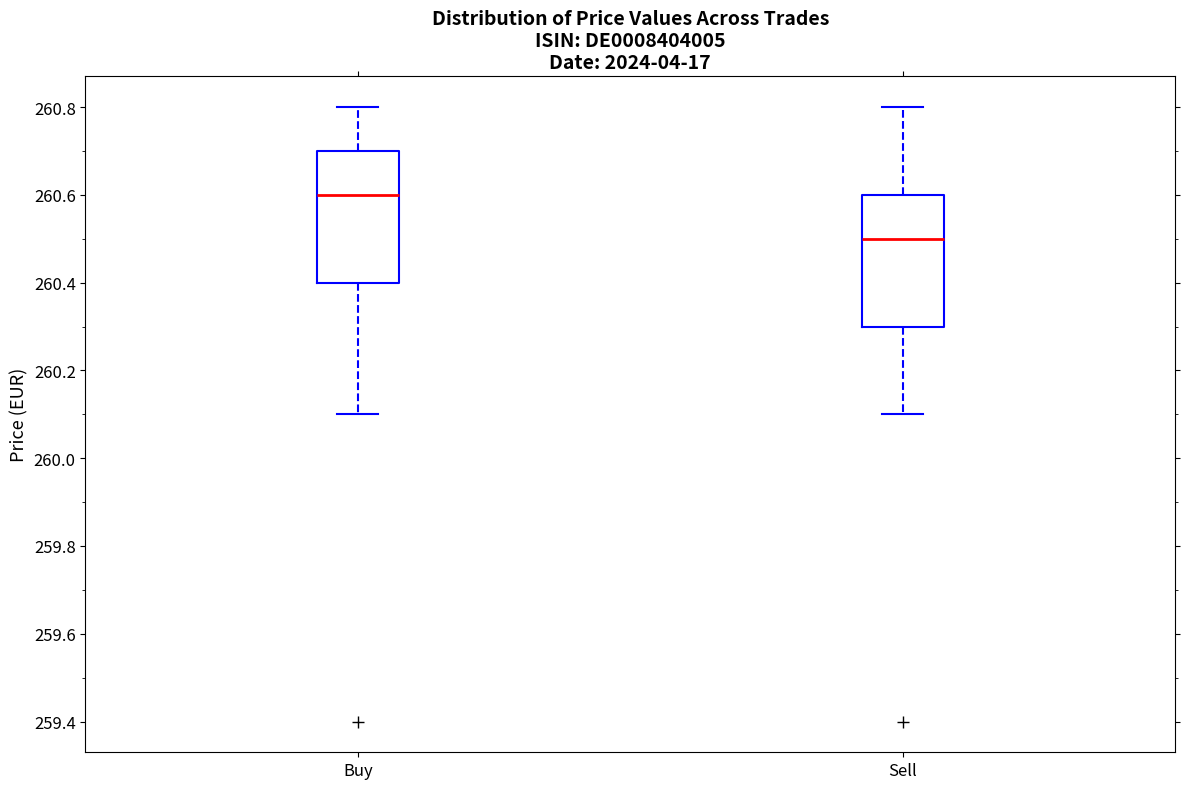

Reading left to right, read every box against the y-axis: the position of its median line, the range the box covers, and the ends of its whiskers. The values are not printed on the chart, so give them approximately, as read against the axis.

Buy: median 260.6, box 260.4 to 260.7, whiskers 260.1 to 260.8
Sell: median 260.5, box 260.3 to 260.6, whiskers 260.1 to 260.8